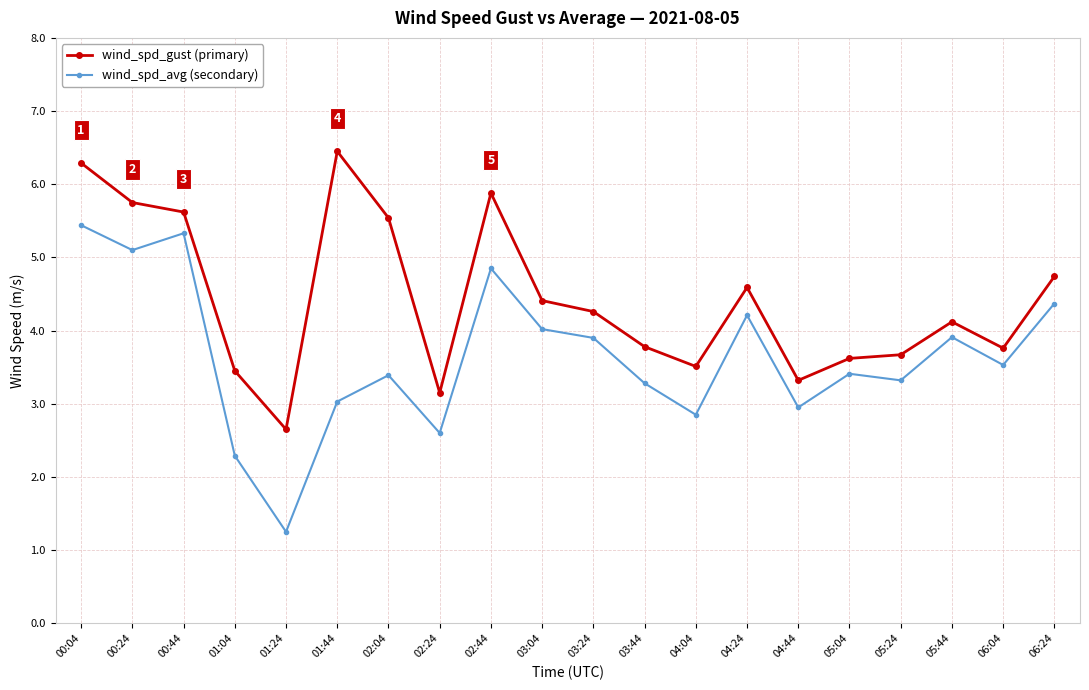

Which category has the lowest value across all series?

01:24